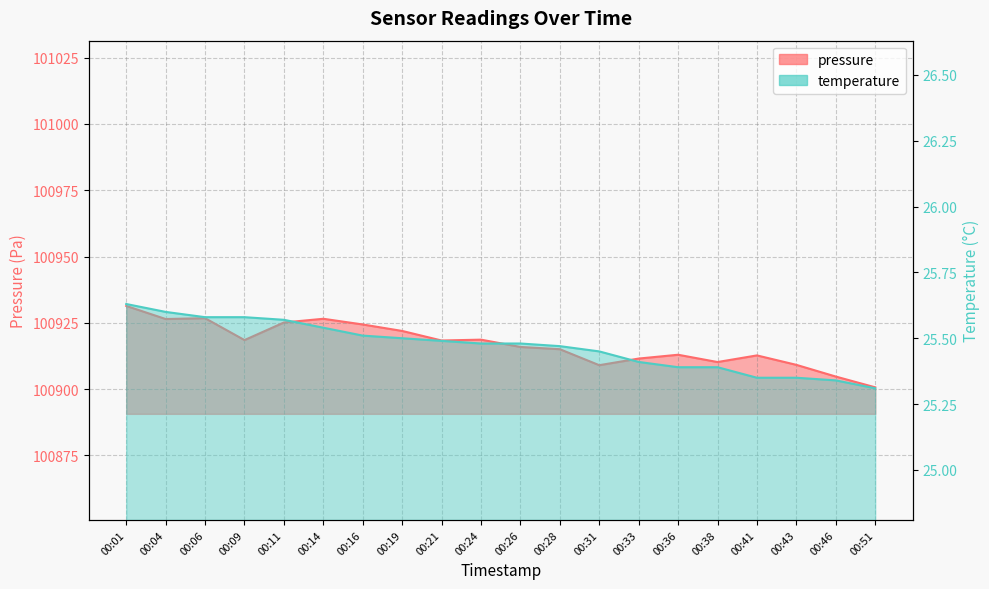

True or false: temperature has a value of 25.5 at 00:16.

True